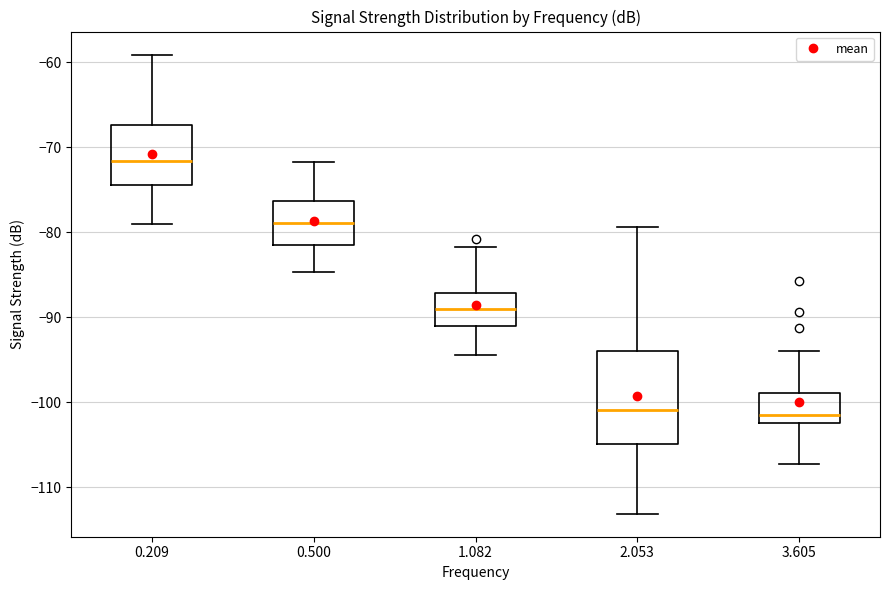

Which box is the tallest, from its lower edge to its upper edge?

2.053